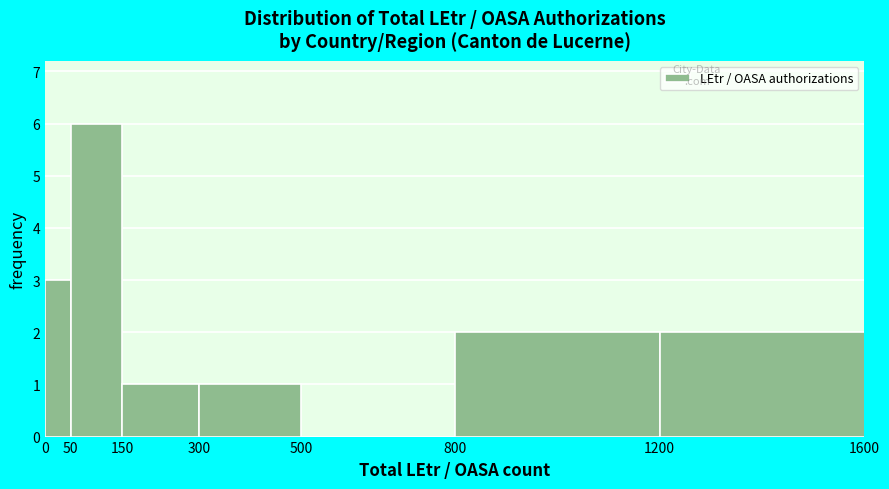

How tall is the bar that spans 50 to 150 on the x-axis? The values are not printed on the chart, so give them approximately, as read against the axis.

6